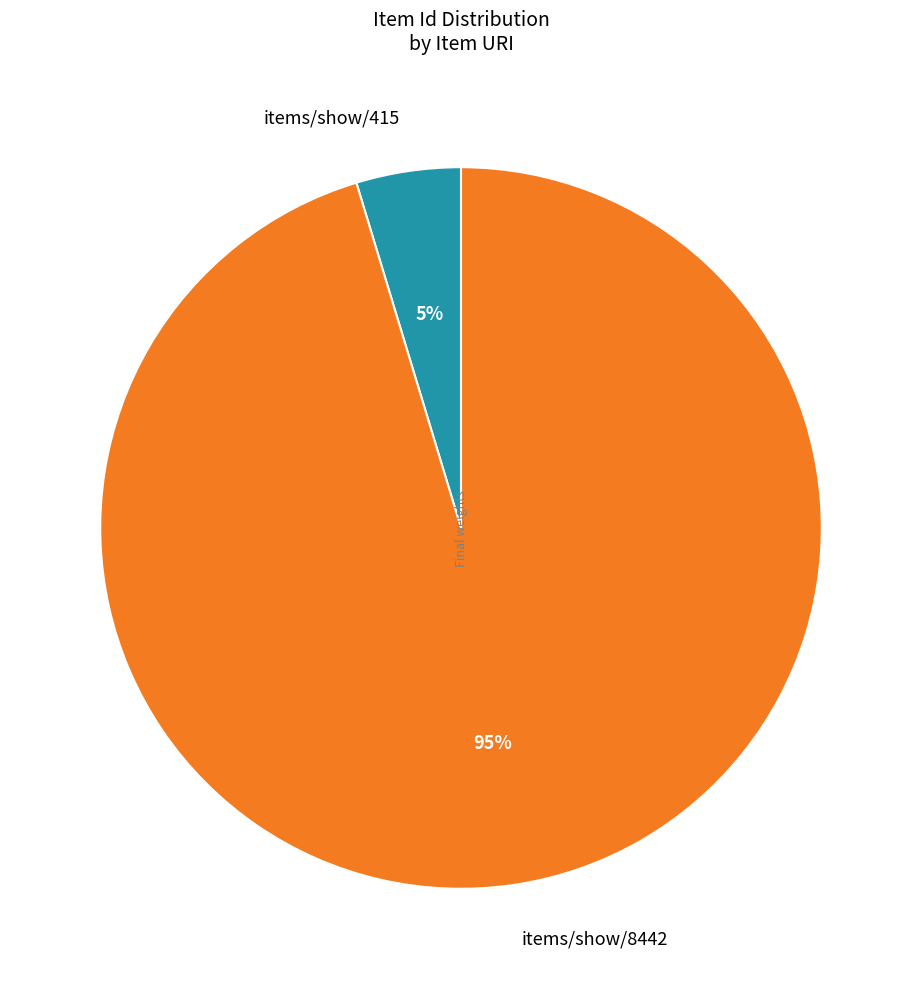

Rank the categories by value from highest to lowest.

items/show/8442, items/show/415